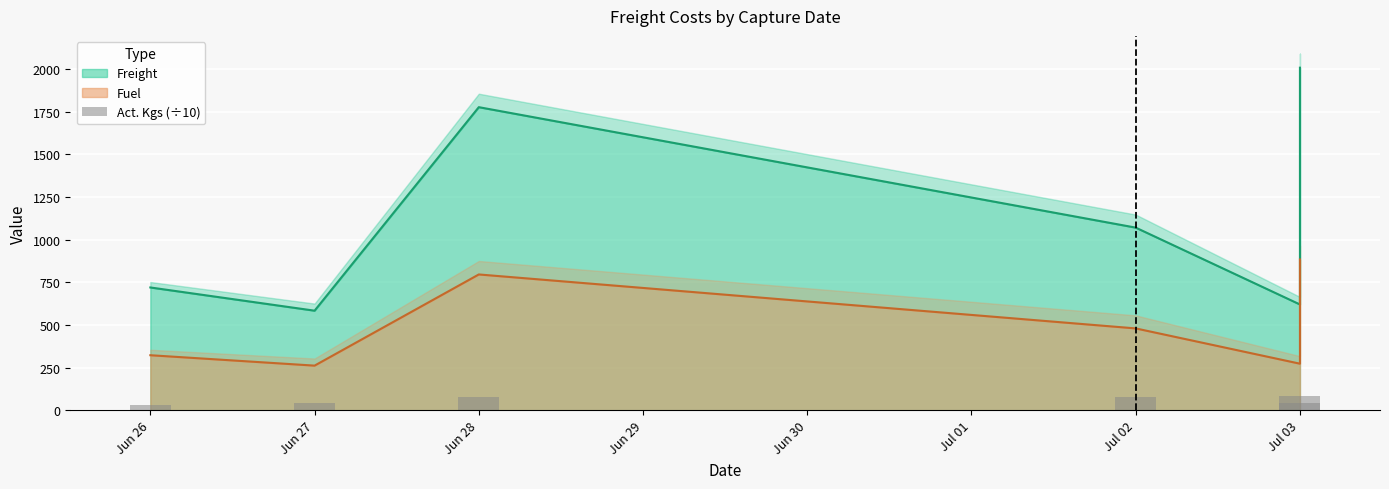

At which category does the chart reach its minimum across all series?

Jun 26